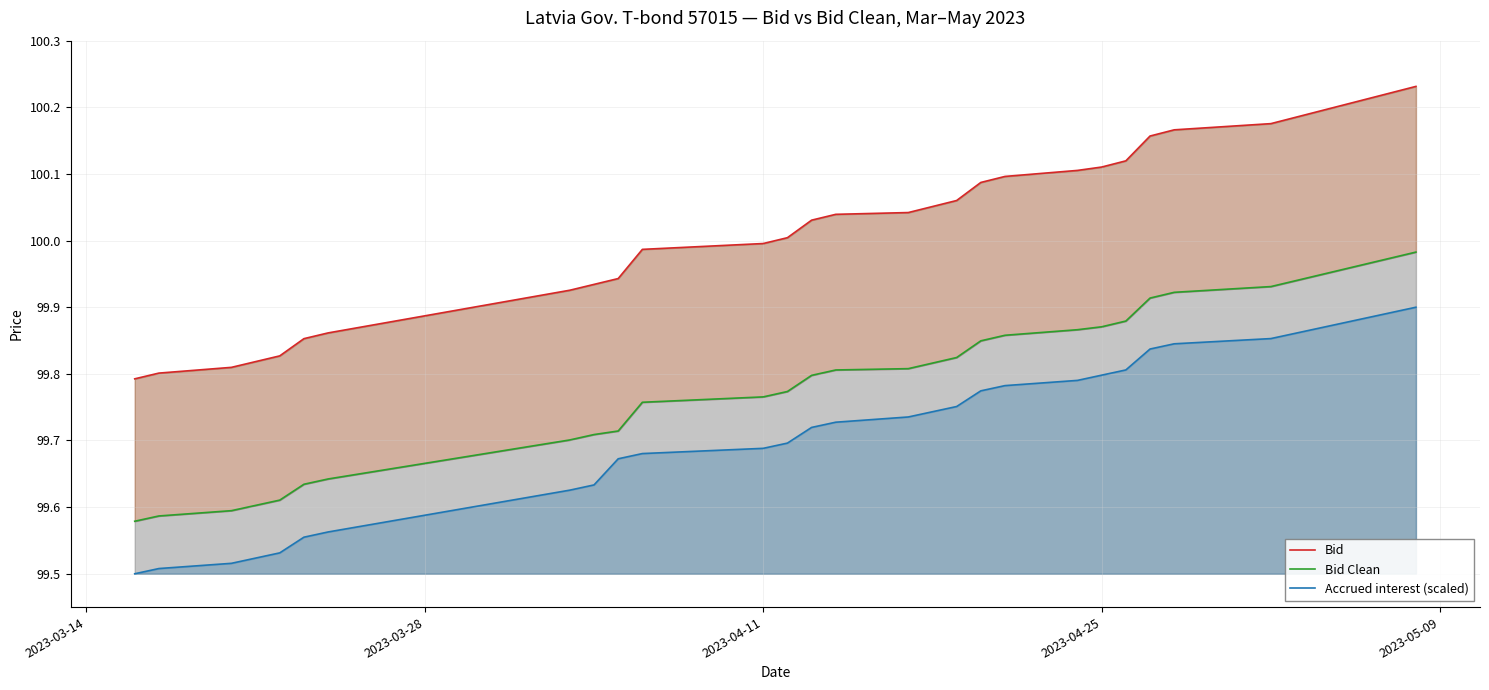

What is the lowest value of the Bid series?

99.8